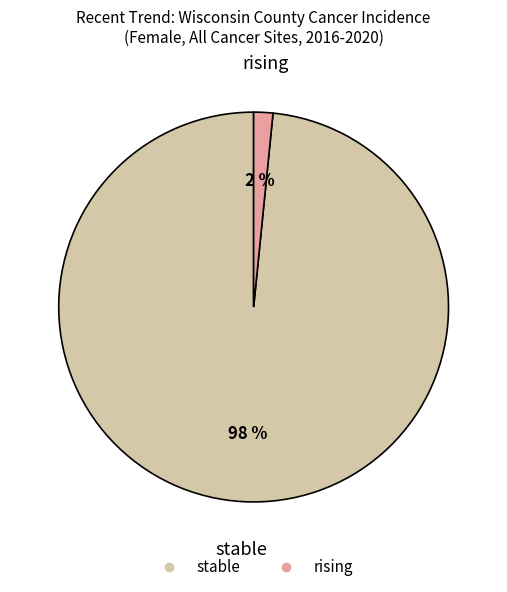

Does any single category account for the majority?

Yes